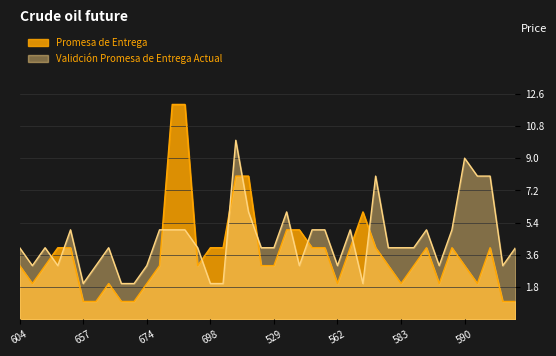

Rank the series by their maximum value, from lowest to highest.

Validción Promesa de Entrega Actual, Promesa de Entrega